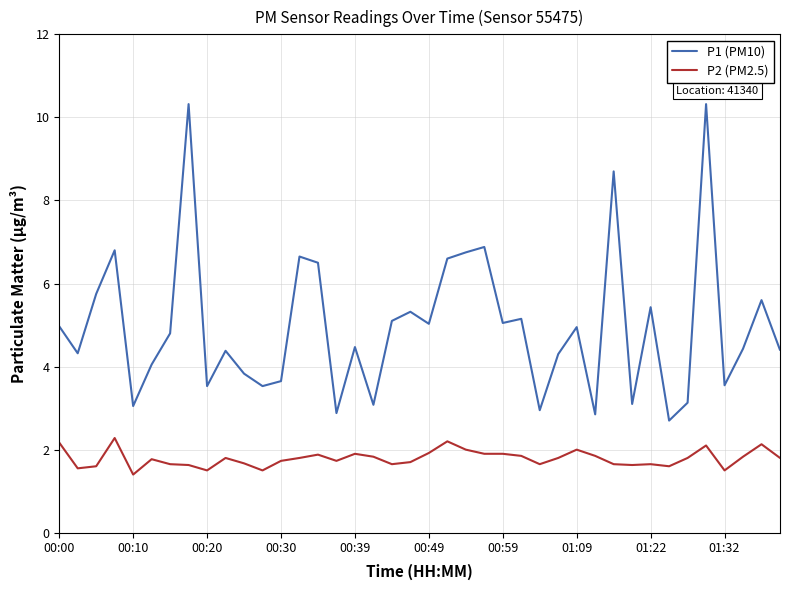

What is the highest value of the P2 (PM2.5) series?

2.3